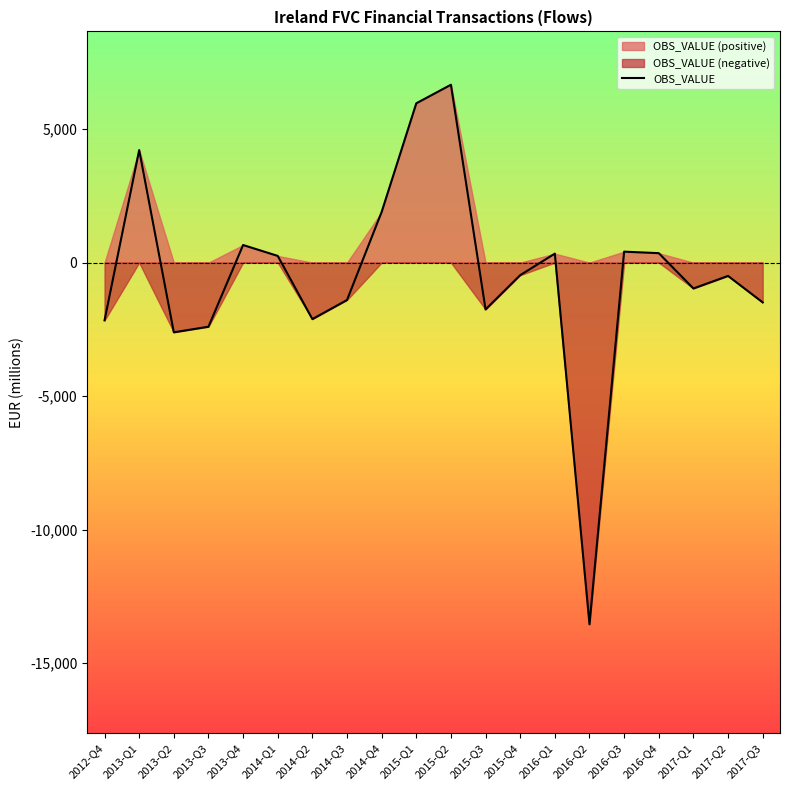

At which label does the data first exceed -470?

2013-Q1